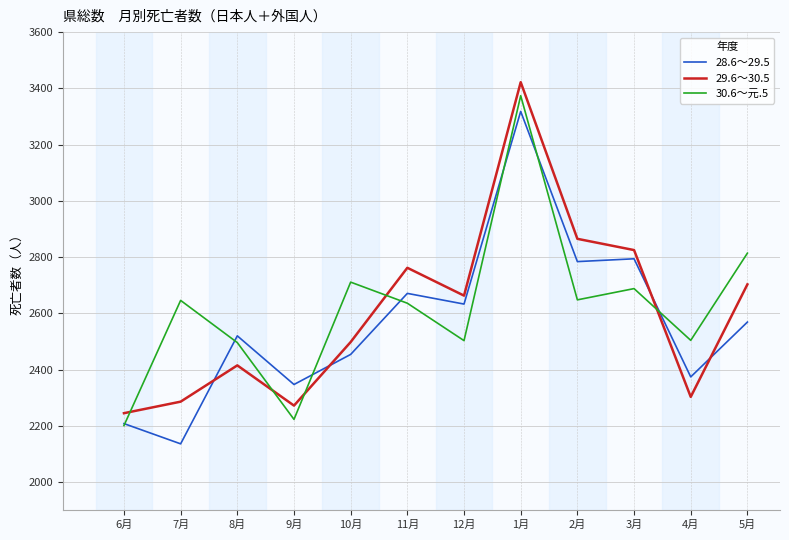

At which category does 29.6～30.5 reach its first local peak?

8月